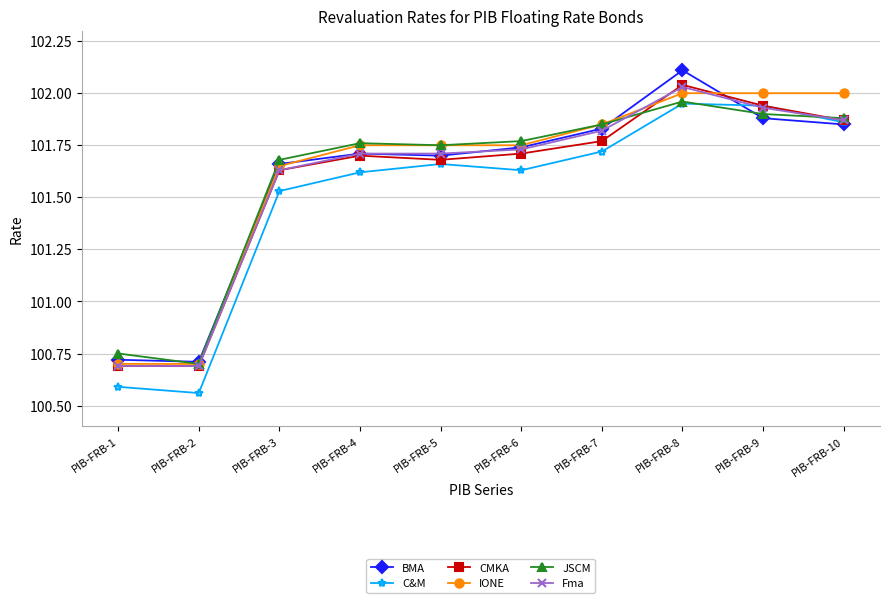

At which category does JSCM reach its first local valley?

PIB-FRB-2